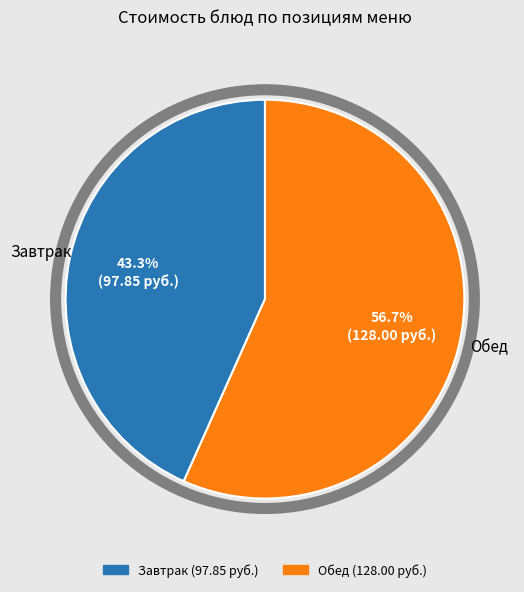

Count the number of slices in the pie.

2